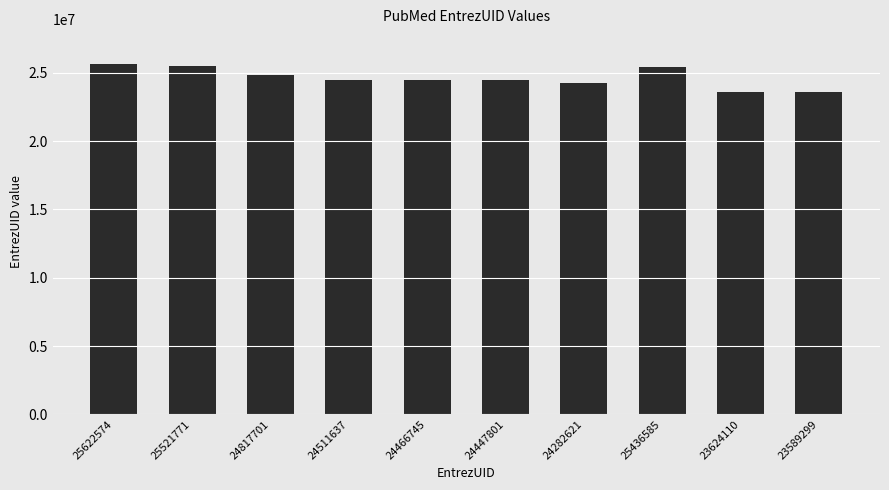

What is the label of the 10th bar from the left?

23589299